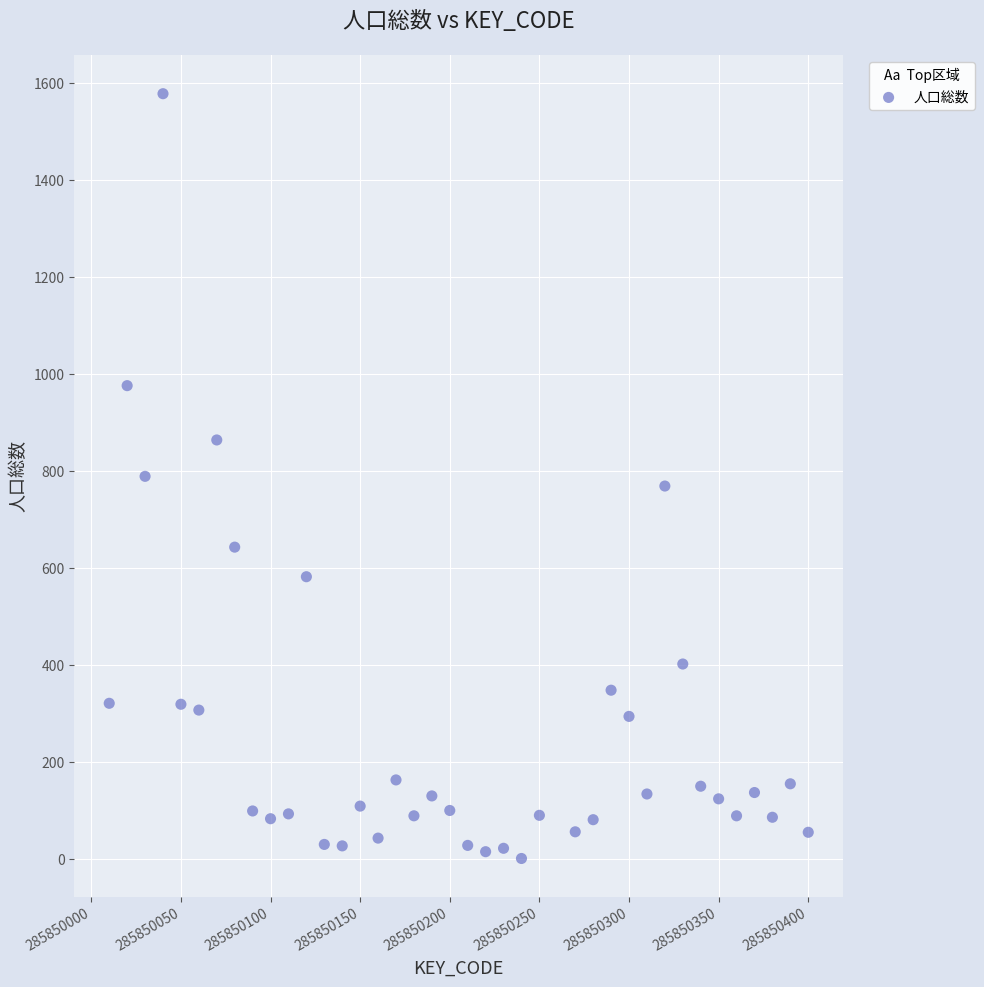

What is the range of Y values (max minus min)?

1577